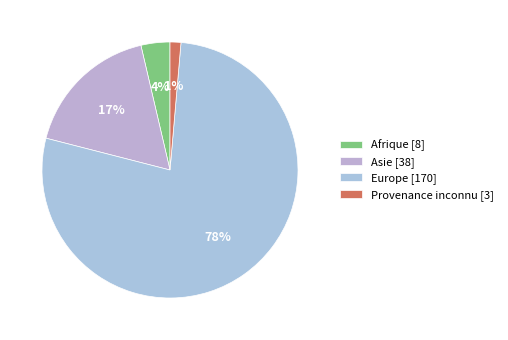

Is there any slice that represents more than half of the pie?

Yes